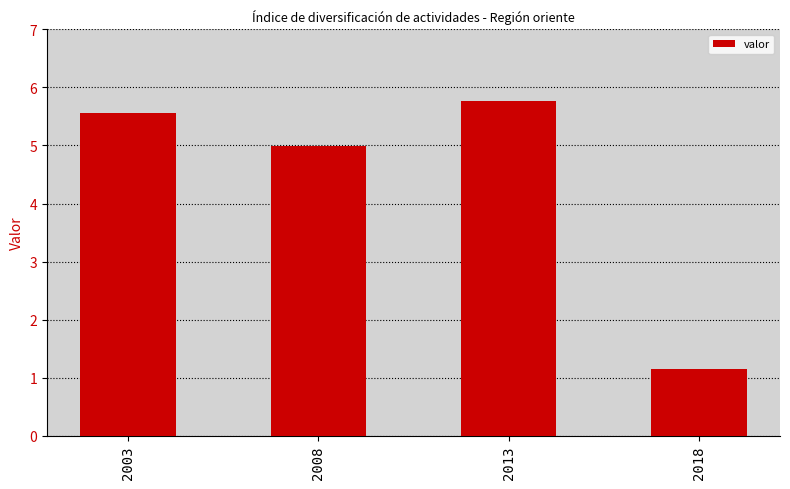

What is the sum of the values at 2003 and 2018?

6.7